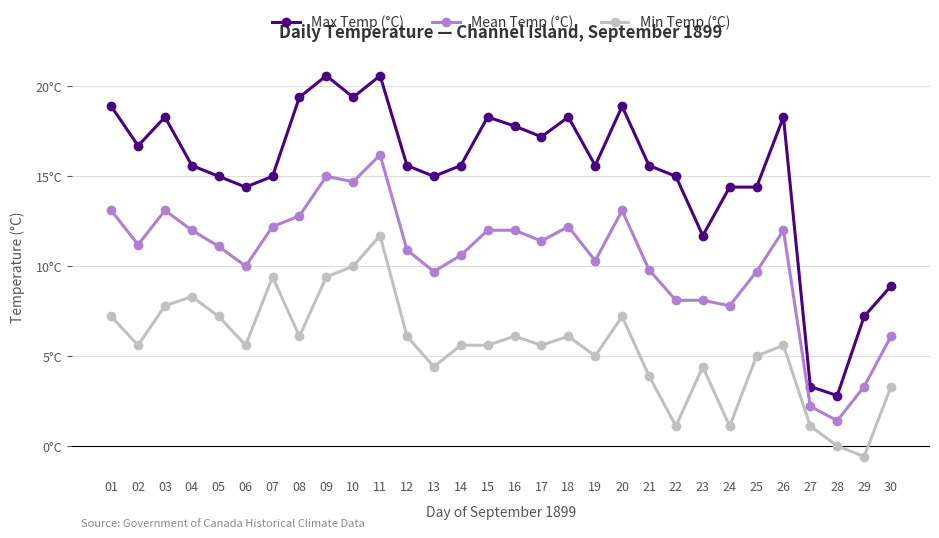

Which series changed the most between 12 and 21?

Min Temp (°C)